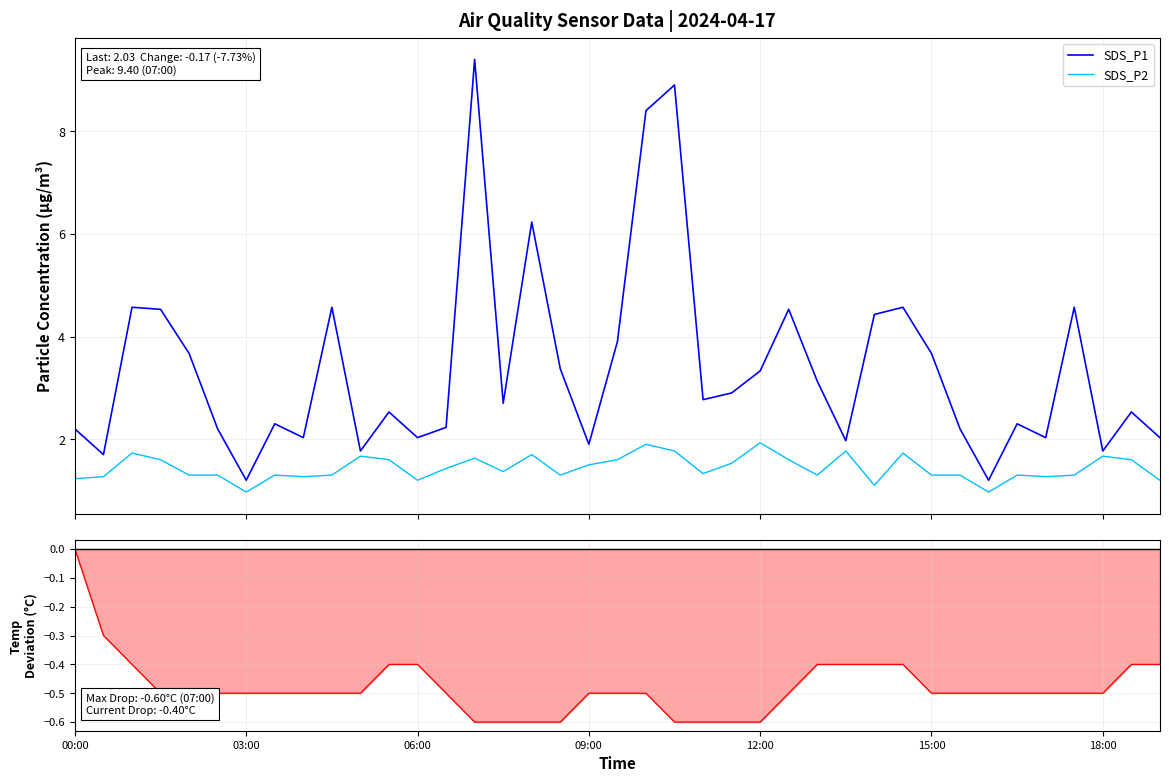

Reading left to right, list all the values displayed in this chart.

SDS_P1: 2.2	1.7	4.6	4.5	3.7	2.2	1.2	2.3	2.0	4.6	1.8	2.5	2.0	2.2	9.4	2.7	6.2	3.4	1.9	3.9	8.4	8.9	2.8	2.9	3.3	4.5	3.1	2.0	4.4	4.6	3.7	2.2	1.2	2.3	2.0	4.6	1.8	2.5	2.0
SDS_P2: 1.2	1.3	1.7	1.6	1.3	1.3	1.0	1.3	1.3	1.3	1.7	1.6	1.2	1.4	1.6	1.4	1.7	1.3	1.5	1.6	1.9	1.8	1.3	1.5	1.9	1.6	1.3	1.8	1.1	1.7	1.3	1.3	1.0	1.3	1.3	1.3	1.7	1.6	1.2
Temp Drawdown: 0.0	-0.3	-0.4	-0.5	-0.5	-0.5	-0.5	-0.5	-0.5	-0.5	-0.5	-0.4	-0.4	-0.5	-0.6	-0.6	-0.6	-0.6	-0.5	-0.5	-0.5	-0.6	-0.6	-0.6	-0.6	-0.5	-0.4	-0.4	-0.4	-0.4	-0.5	-0.5	-0.5	-0.5	-0.5	-0.5	-0.5	-0.4	-0.4